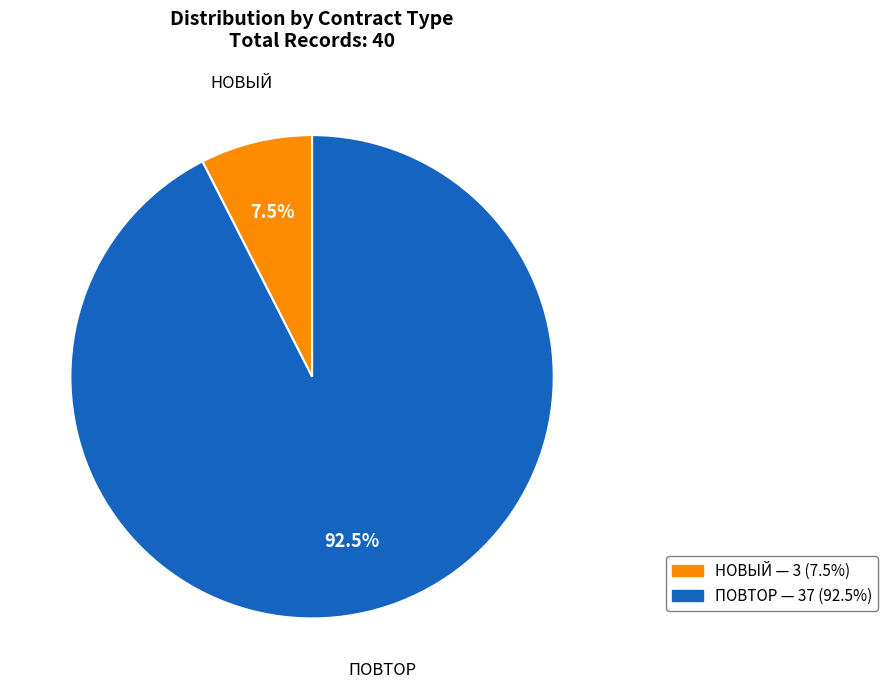

To the nearest percent, what is the average slice percentage?

50%